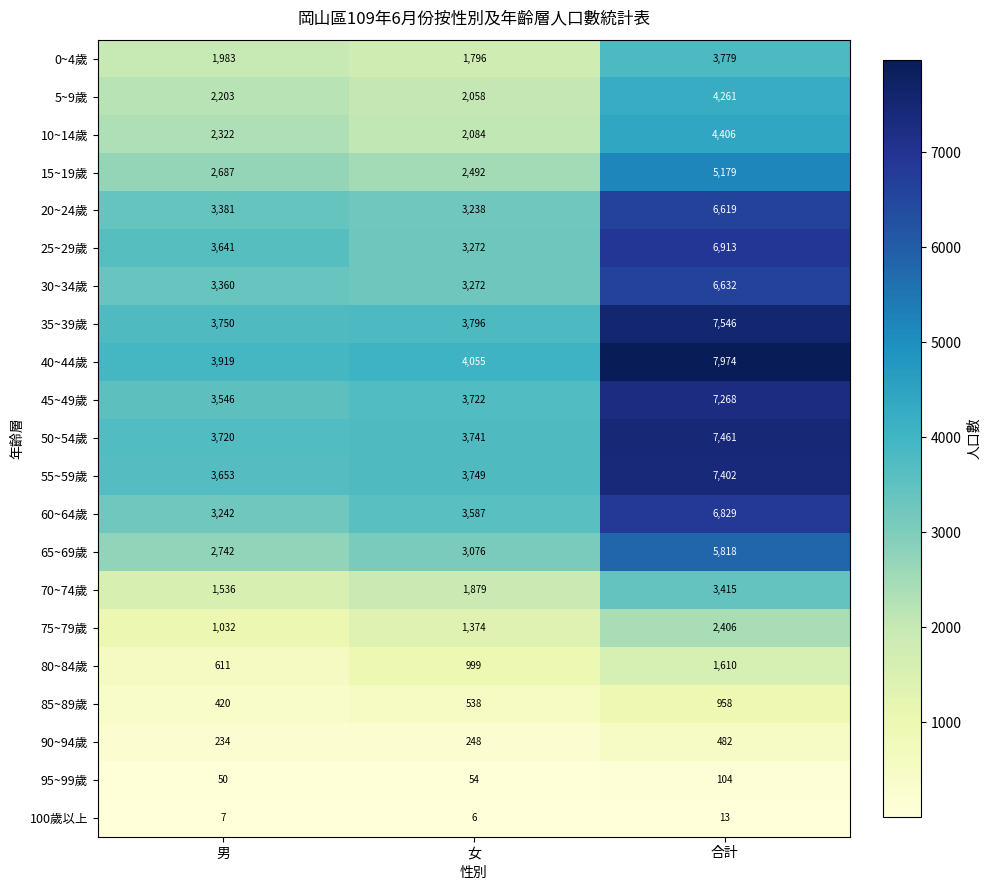

What is the greatest value displayed?

7974